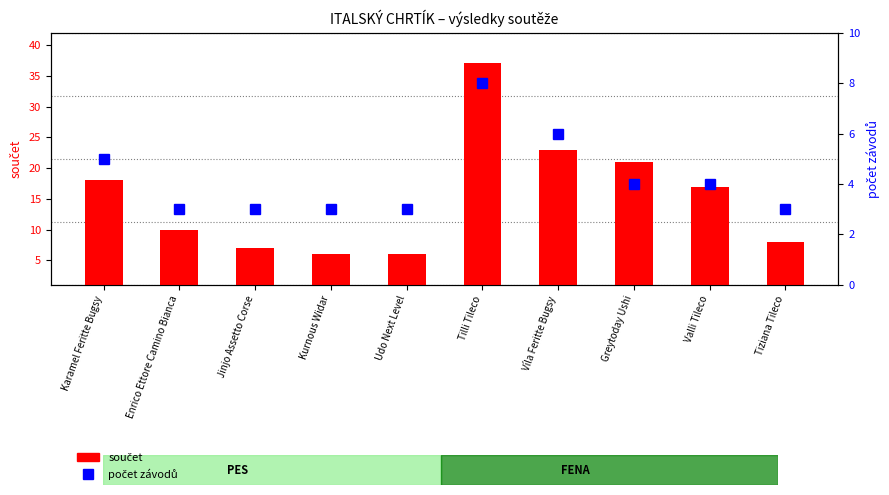

The součet series shows 24 at Karamel Feritte Bugsy. True or false?

False